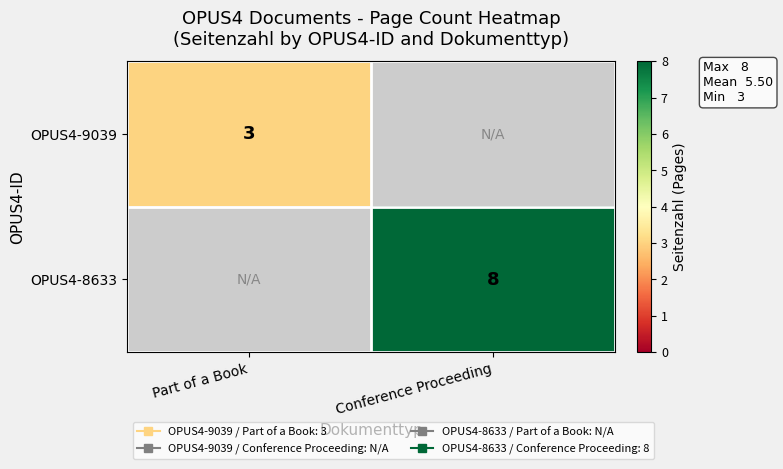

How many categories are shown in the chart?

2